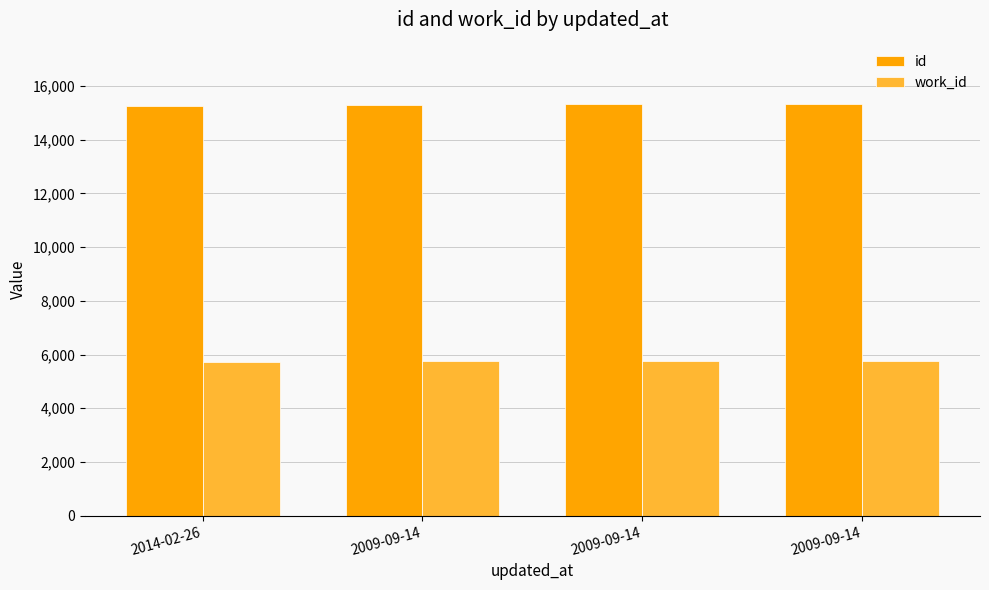

Which series has the largest total across all categories?

id